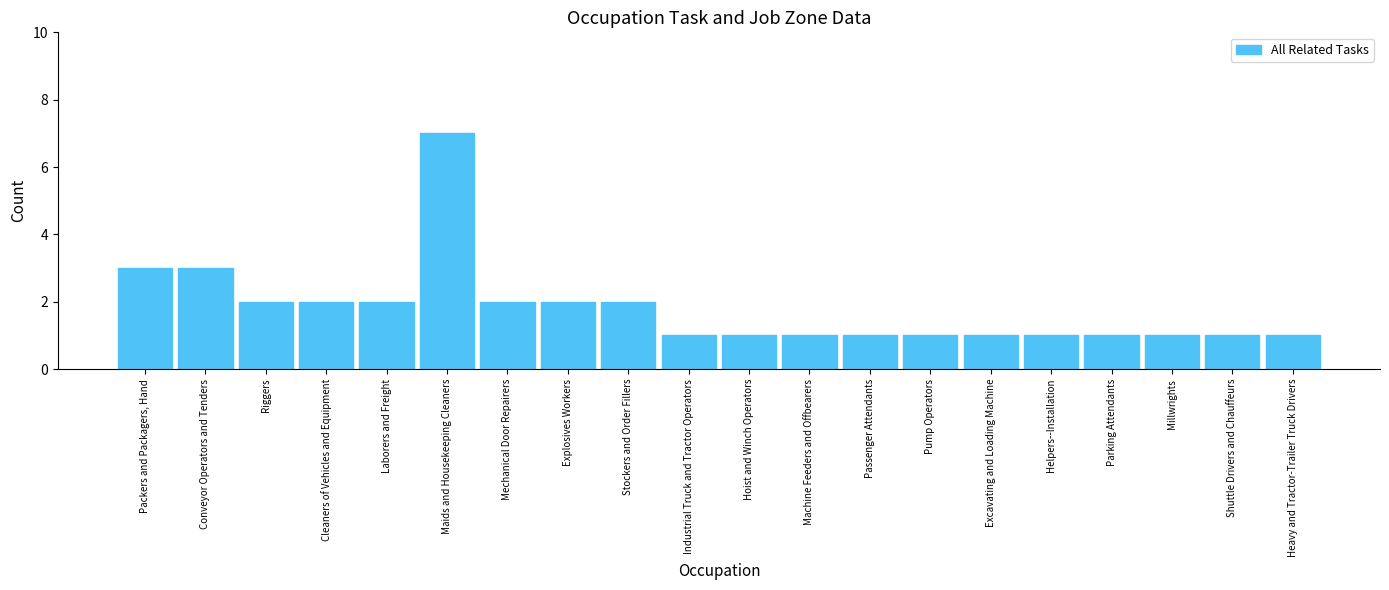

Which label corresponds to the largest value in the chart?

Maids and Housekeeping Cleaners